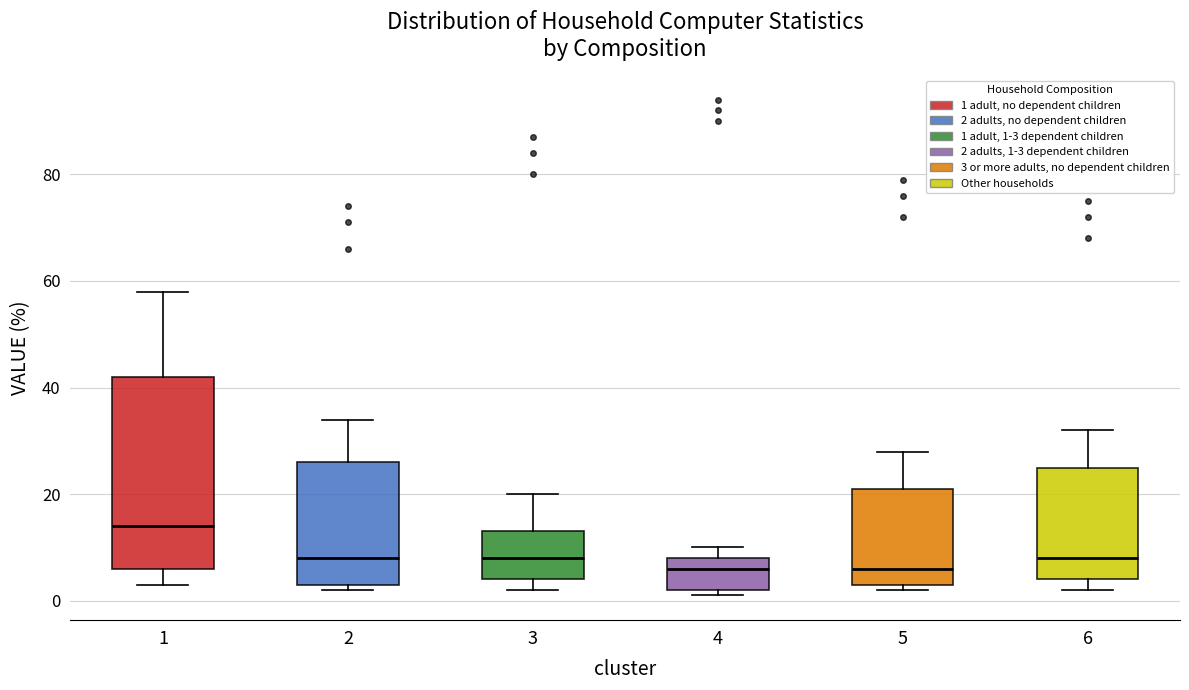

Reading left to right, read every box against the y-axis: the position of its median line, the range the box covers, and the ends of its whiskers. The values are not printed on the chart, so give them approximately, as read against the axis.

1: median 14, box 6 to 42, whiskers 4 to 58
2: median 8, box 4 to 26, whiskers 2 to 34
3: median 8, box 4 to 14, whiskers 2 to 20
4: median 6, box 2 to 8, whiskers 2 (just below the box's lower edge) to 10
5: median 6, box 4 to 22, whiskers 2 to 28
6: median 8, box 4 to 26, whiskers 2 to 32